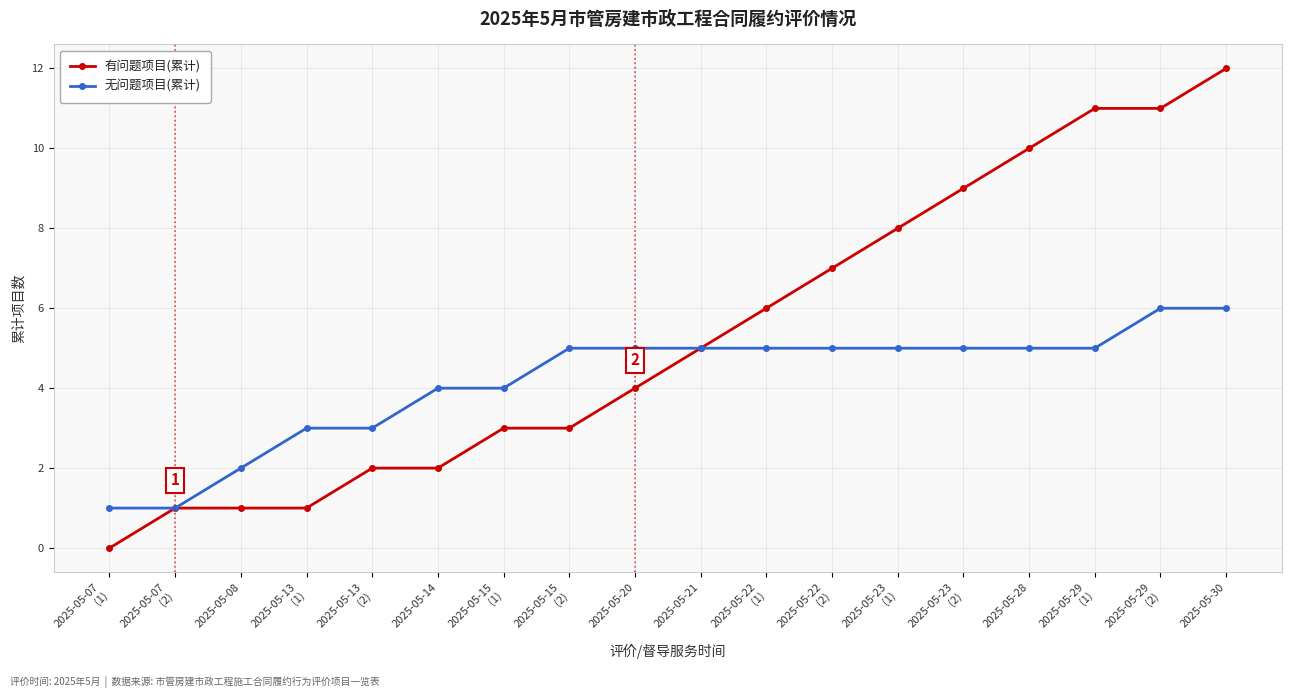

What is the label of the 10th point from the left?

2025-05-21